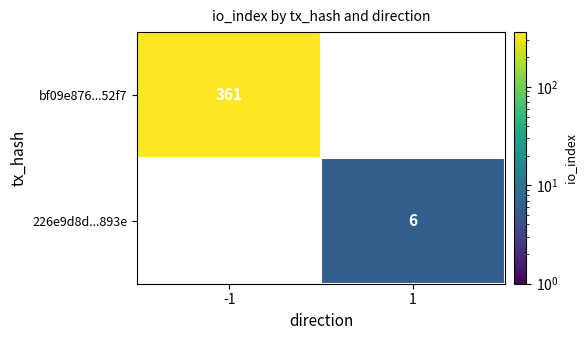

At how many categories does at least one series exceed 165?

1